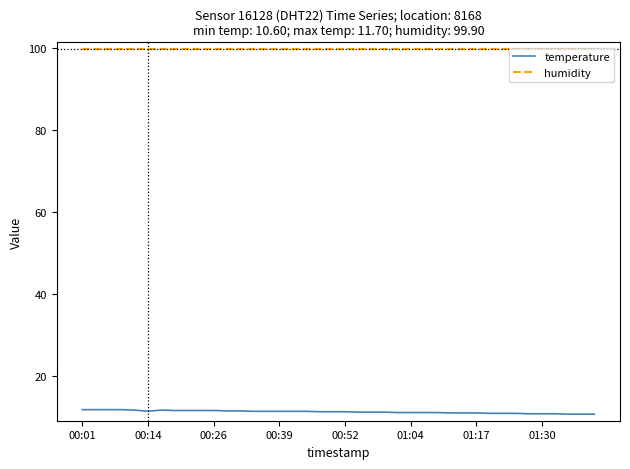

True or false: humidity and temperature cross at least once.

False